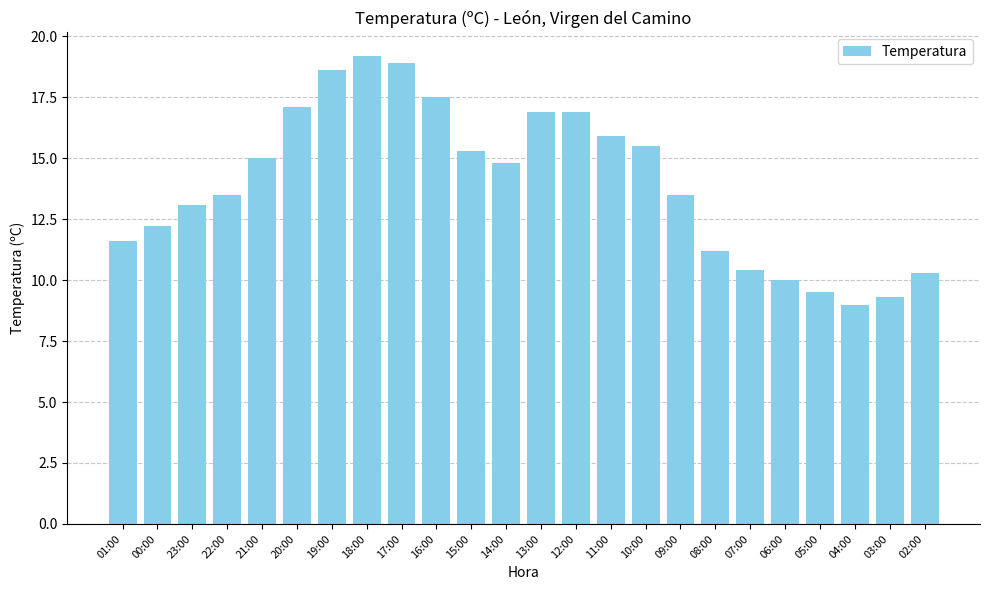

What is the change in value from 23:00 to 21:00?

+1.9